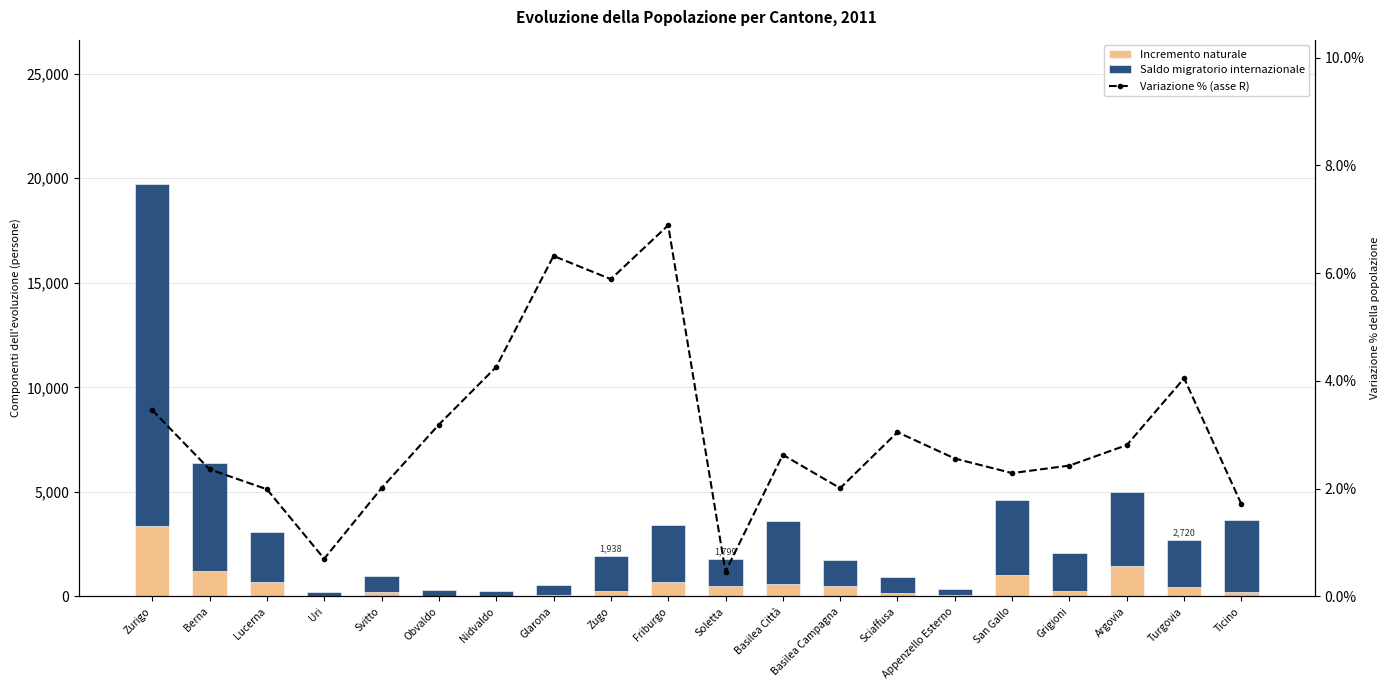

What is the difference between the highest and lowest values at Soletta?

1316.5